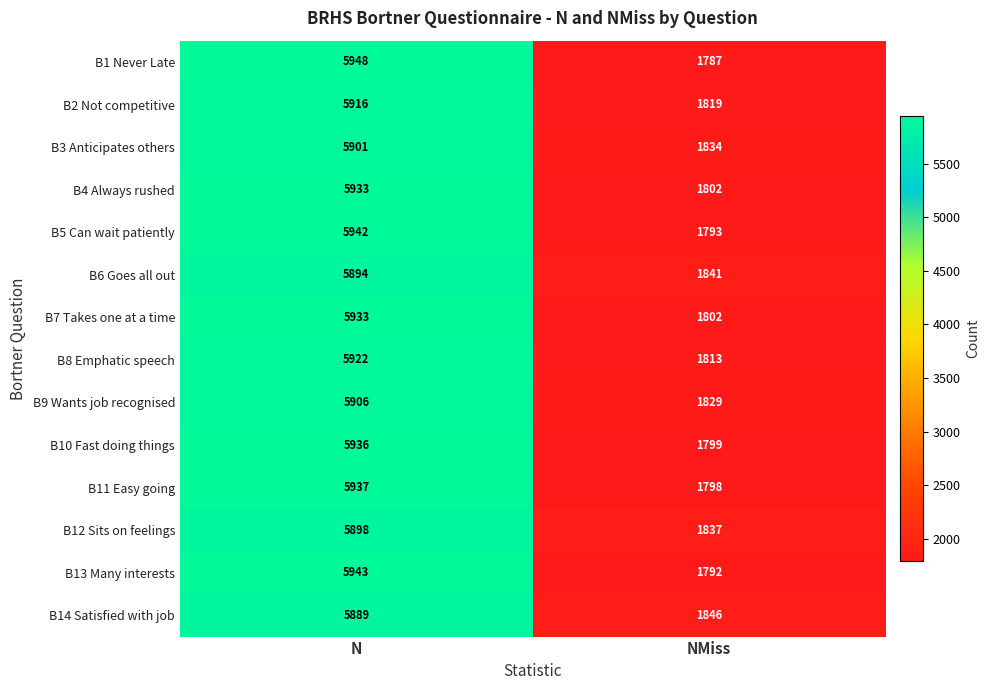

Is it true that B7 Takes one at a time equals 2741 at NMiss?

False